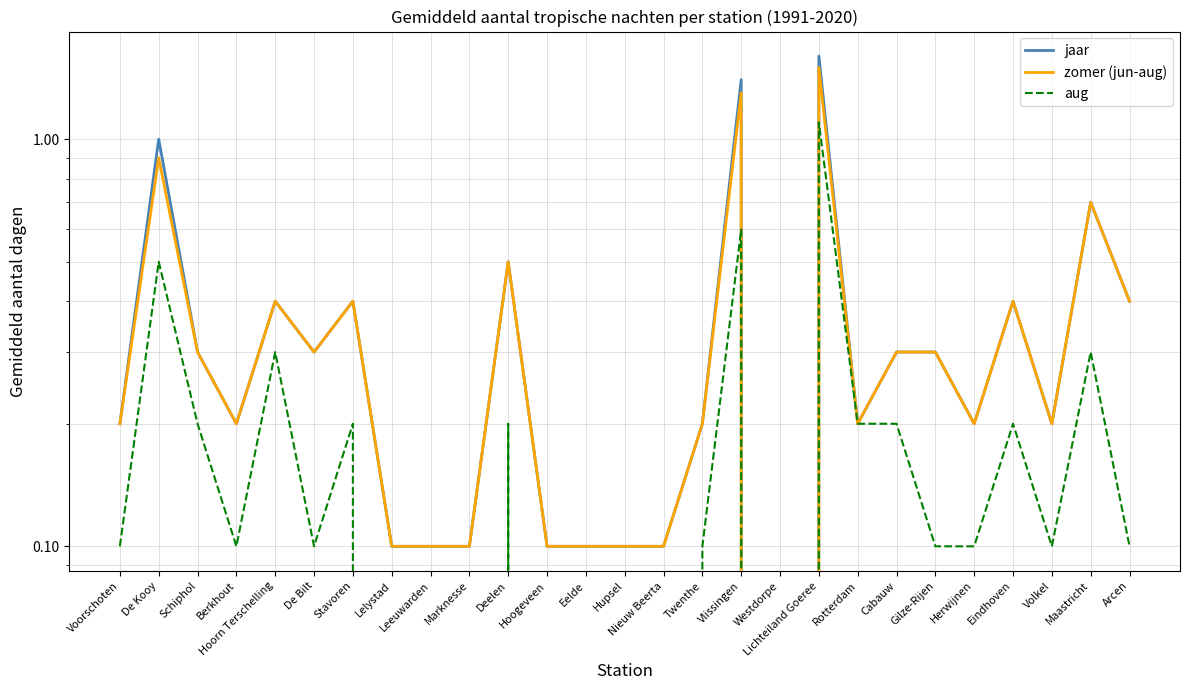

Between De Kooy and Hoogeveen, which series saw the biggest shift?

jaar